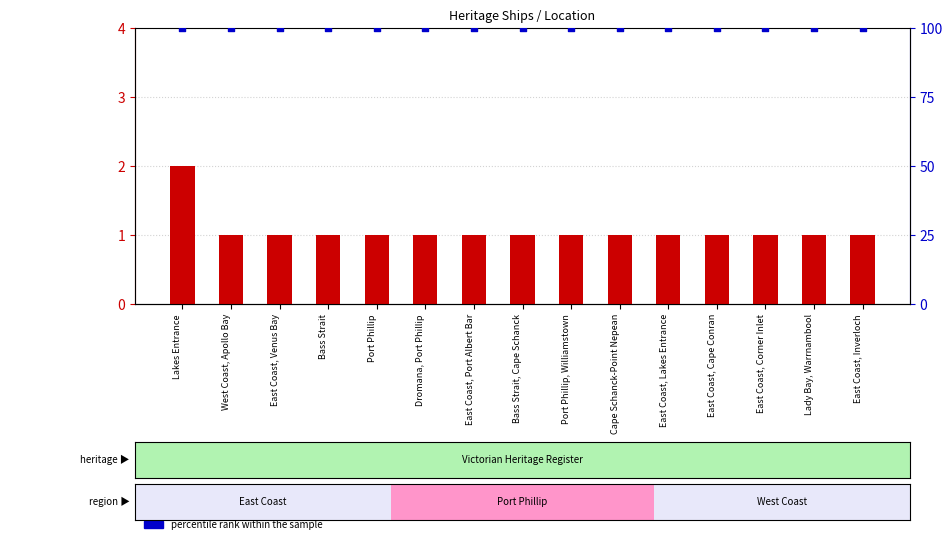

Which series has the largest total across all categories?

percentile rank within the sample